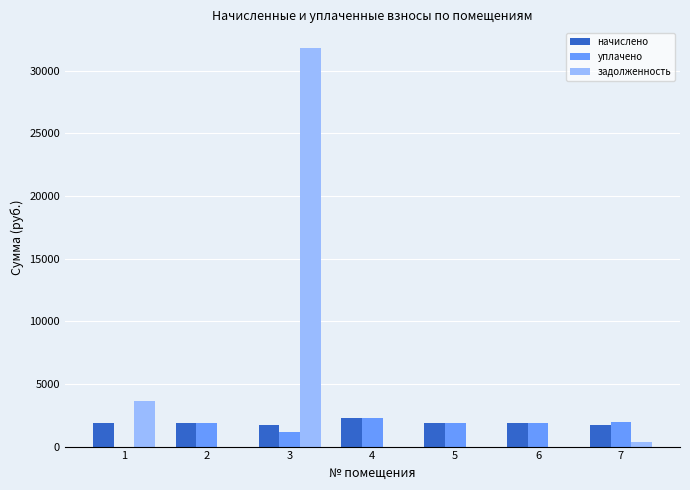

Does the chart contain stacked bars?

No